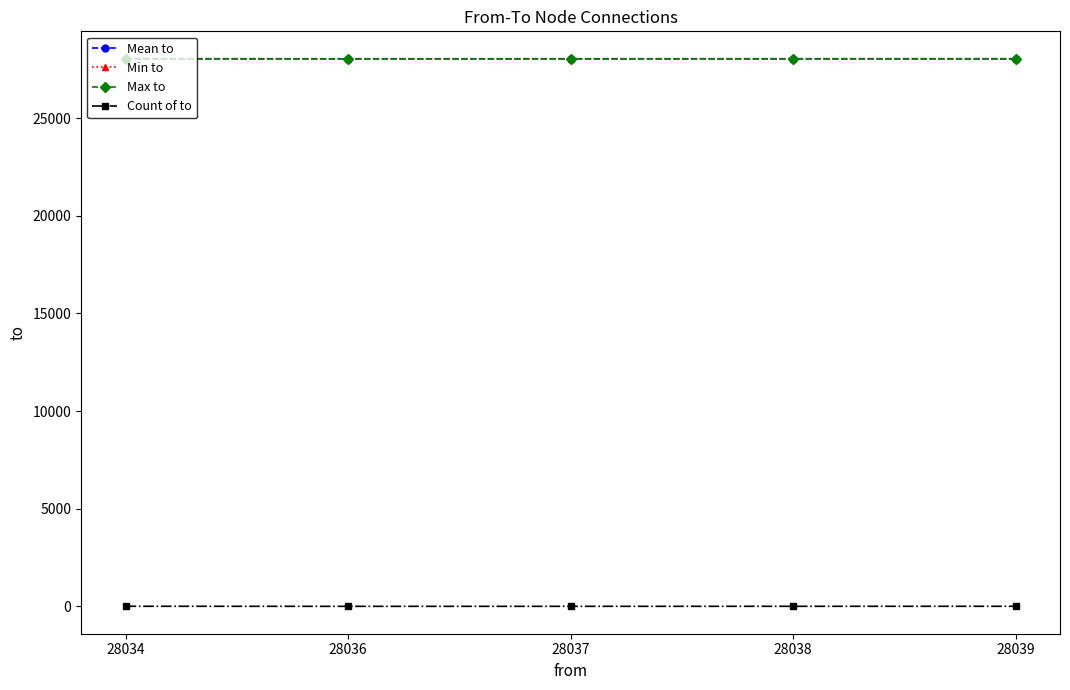

Is the value of Count of to at 28036 greater than the value of Mean to at 28034?

No